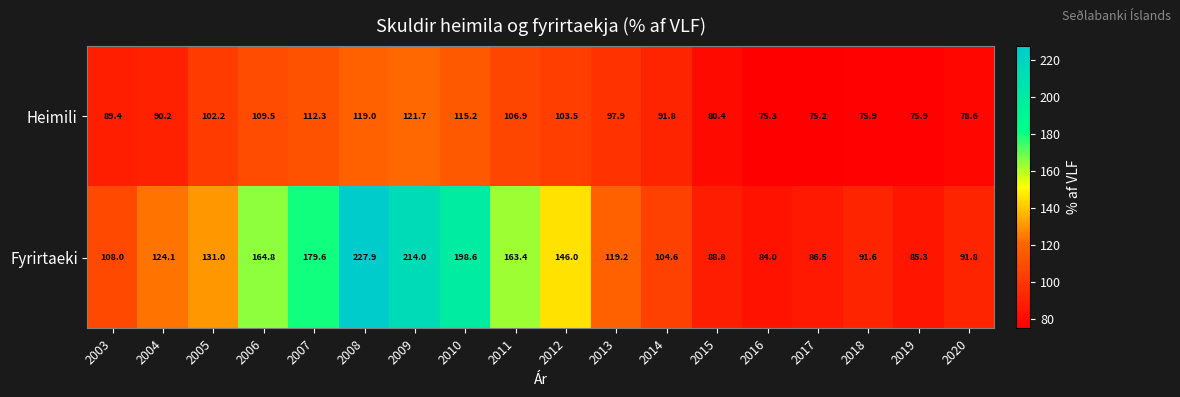

Which series has the largest total across all categories?

Fyrirtaeki